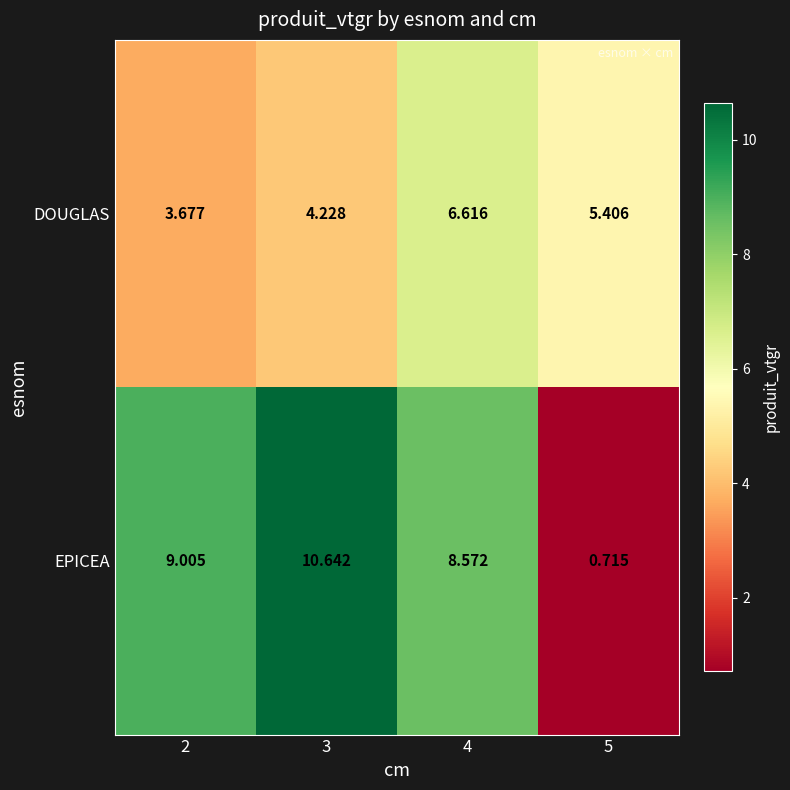

Which series has the largest total across all categories?

EPICEA